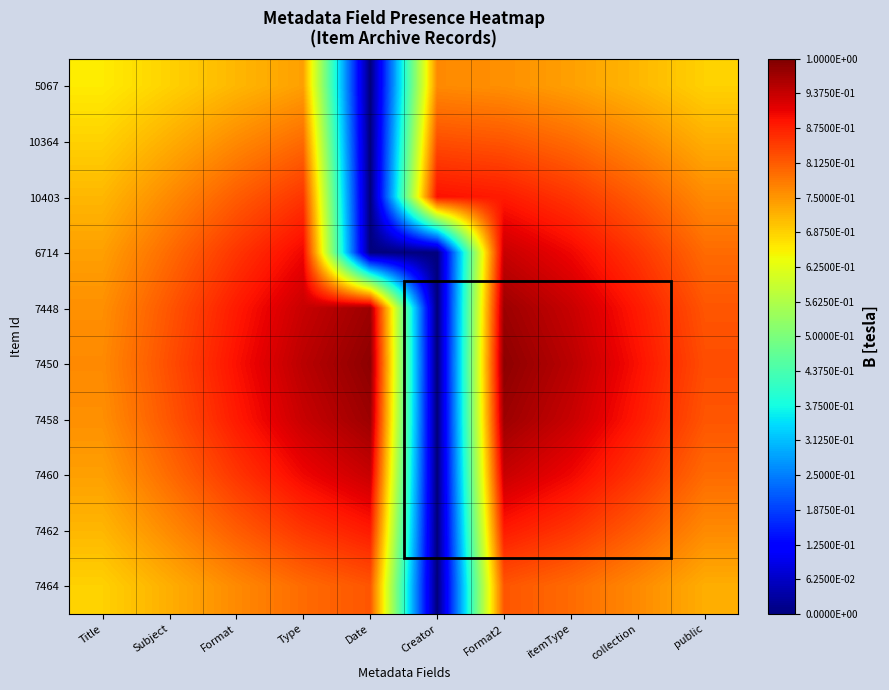

Reading left to right, extract all data points from this chart.

5067: Title=0.7	Subject=0.7	Format=0.7	Type=0.7	Date=0.0	Creator=0.8	Format2=0.8	itemType=0.7	collection=0.7	public=0.7
10364: Title=0.7	Subject=0.7	Format=0.8	Type=0.8	Date=0.0	Creator=0.8	Format2=0.8	itemType=0.8	collection=0.8	public=0.7
10403: Title=0.7	Subject=0.8	Format=0.8	Type=0.9	Date=0.0	Creator=0.9	Format2=0.9	itemType=0.9	collection=0.8	public=0.8
6714: Title=0.7	Subject=0.8	Format=0.9	Type=0.9	Date=0.0	Creator=0.0	Format2=0.9	itemType=0.9	collection=0.9	public=0.8
7448: Title=0.8	Subject=0.8	Format=0.9	Type=0.9	Date=1.0	Creator=0.0	Format2=1.0	itemType=0.9	collection=0.9	public=0.8
7450: Title=0.8	Subject=0.8	Format=0.9	Type=0.9	Date=1.0	Creator=0.0	Format2=1.0	itemType=0.9	collection=0.9	public=0.8
7458: Title=0.8	Subject=0.8	Format=0.9	Type=0.9	Date=1.0	Creator=0.0	Format2=1.0	itemType=0.9	collection=0.9	public=0.8
7460: Title=0.7	Subject=0.8	Format=0.9	Type=0.9	Date=0.9	Creator=0.0	Format2=0.9	itemType=0.9	collection=0.9	public=0.8
7462: Title=0.7	Subject=0.8	Format=0.8	Type=0.9	Date=0.9	Creator=0.0	Format2=0.9	itemType=0.9	collection=0.8	public=0.8
7464: Title=0.7	Subject=0.7	Format=0.8	Type=0.8	Date=0.8	Creator=0.0	Format2=0.8	itemType=0.8	collection=0.8	public=0.7